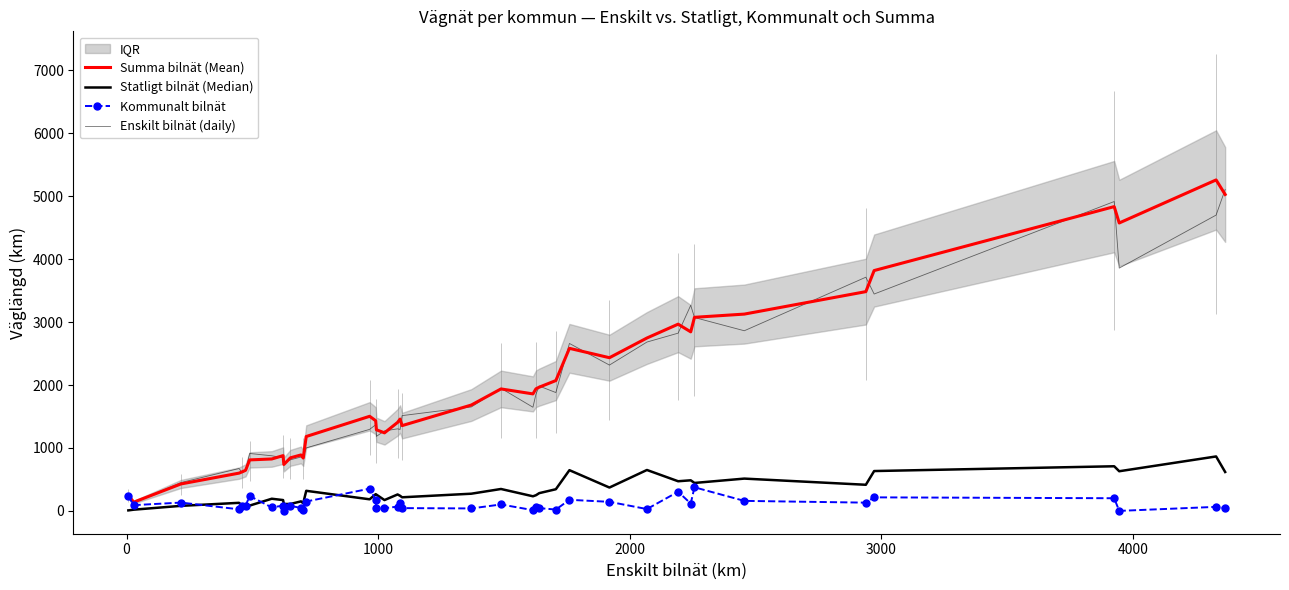

How many values in the Summa bilnät (Mean) series exceed 1503?

19